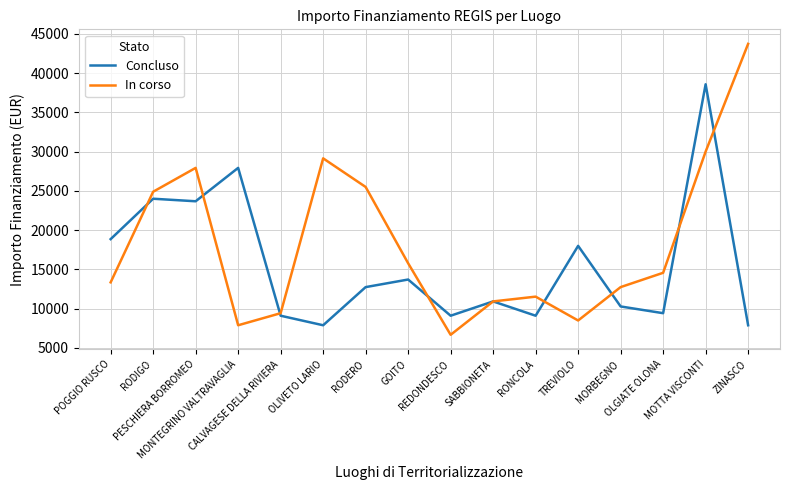

What is the sum of all In corso values?

292544